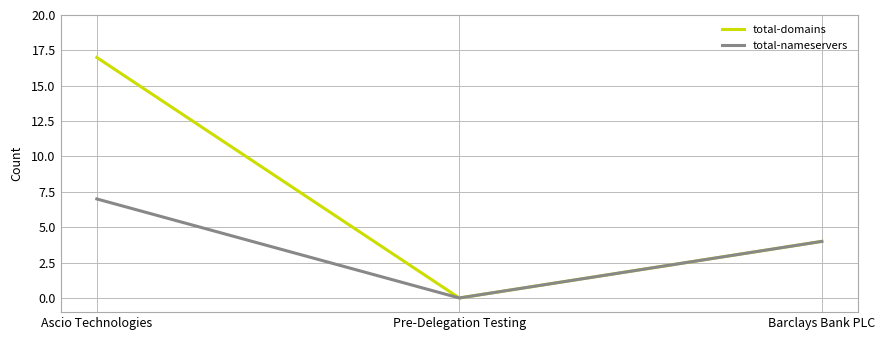

At Ascio Technologies, list the series in order from smallest to largest.

total-nameservers, total-domains